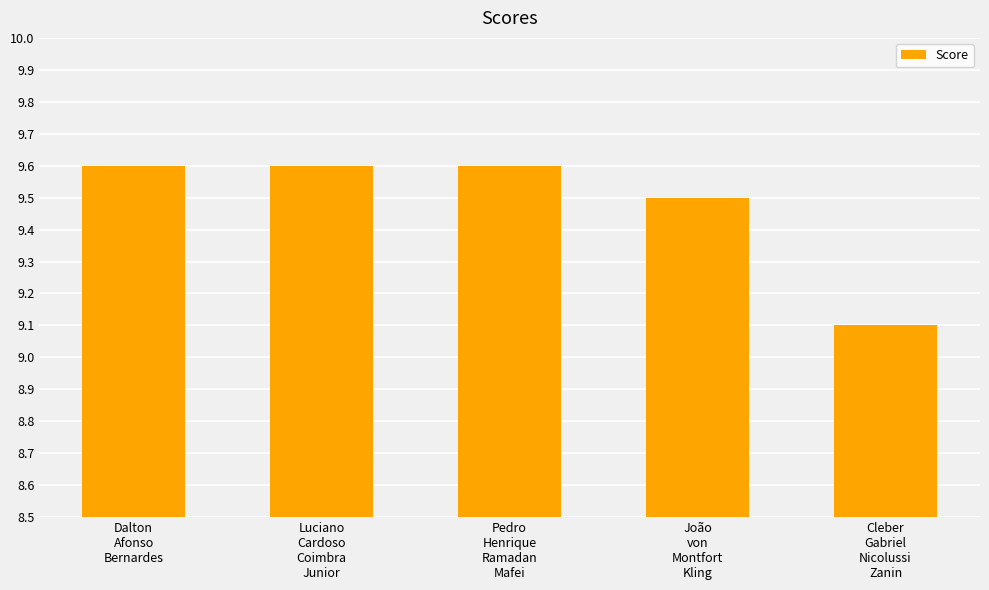

What is the difference between the values at Cleber
Gabriel
Nicolussi
Zanin and Luciano
Cardoso
Coimbra
Junior?

0.5